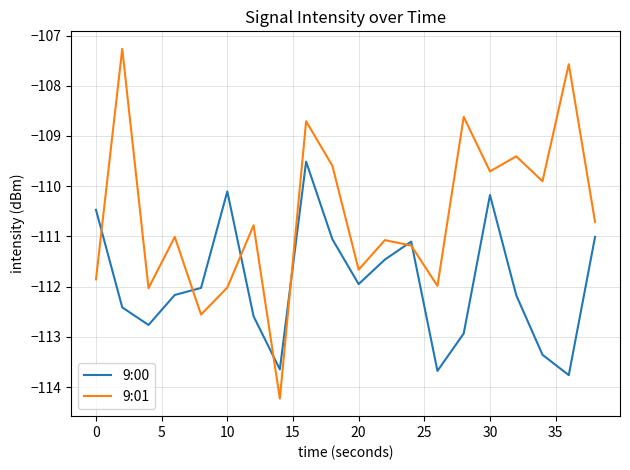

Which series has the largest range (max minus min)?

9:01